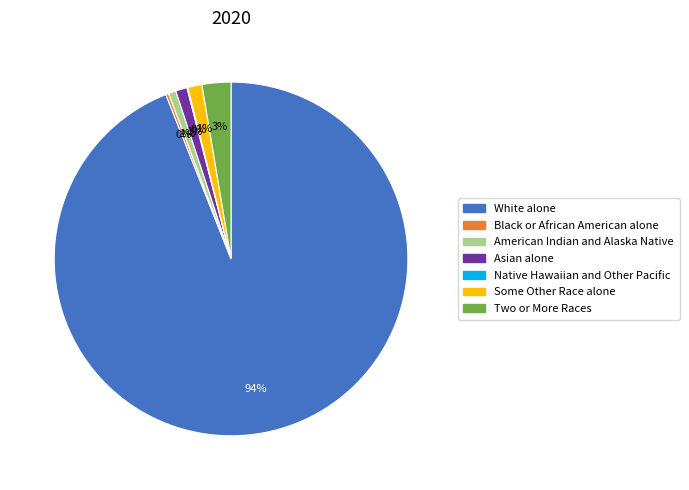

Do Two or More Races and Asian alone together represent more than half of the pie?

No